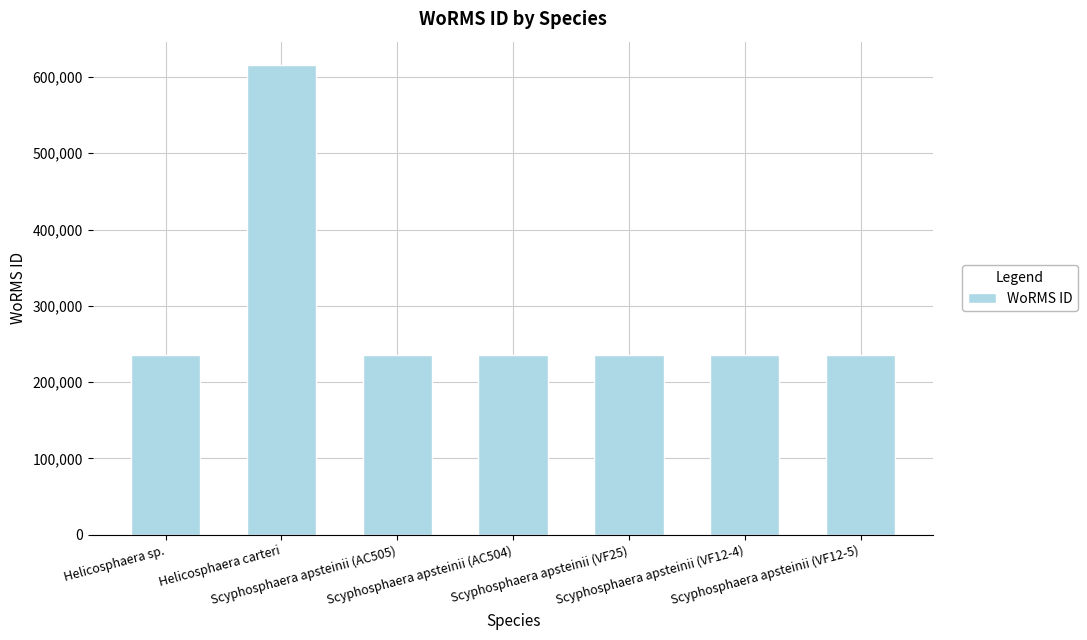

Where does the data first go above 235975?

Helicosphaera carteri